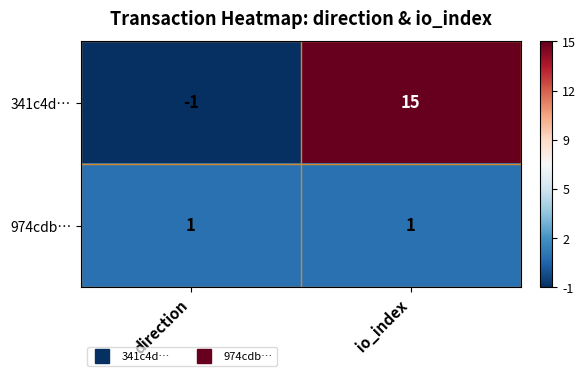

The value of 341c4d… at io_index is 6. True or false?

False